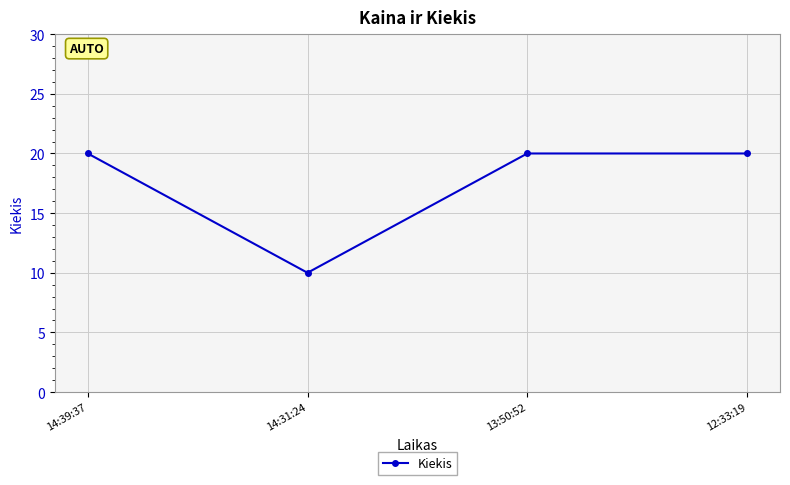

The value at 13:50:52 is 5. True or false?

False